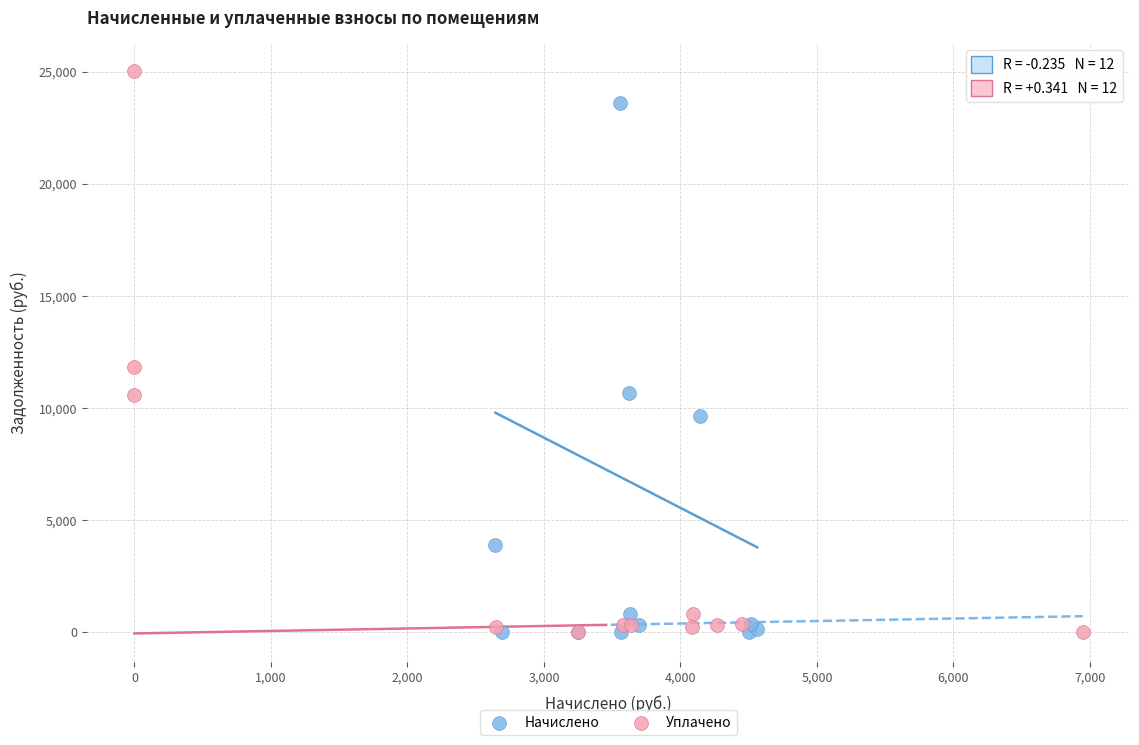

Which series contains the highest Y value?

Уплачено